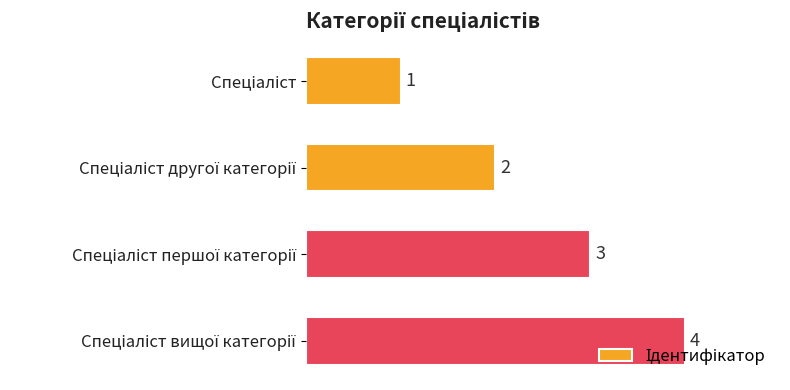

Count the values in the range 2 to 4.

3